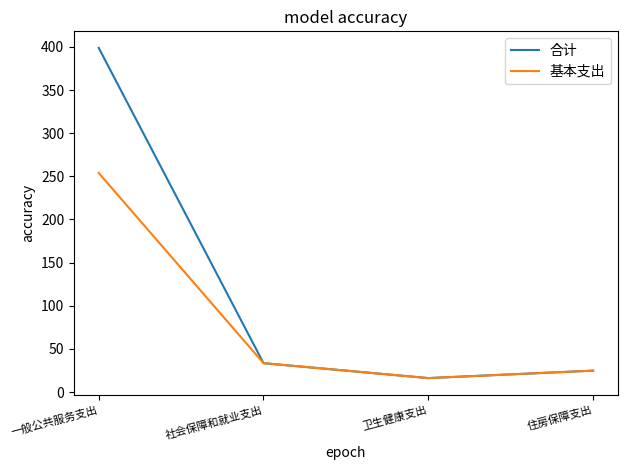

Does the chart display data point markers on the line(s)?

No